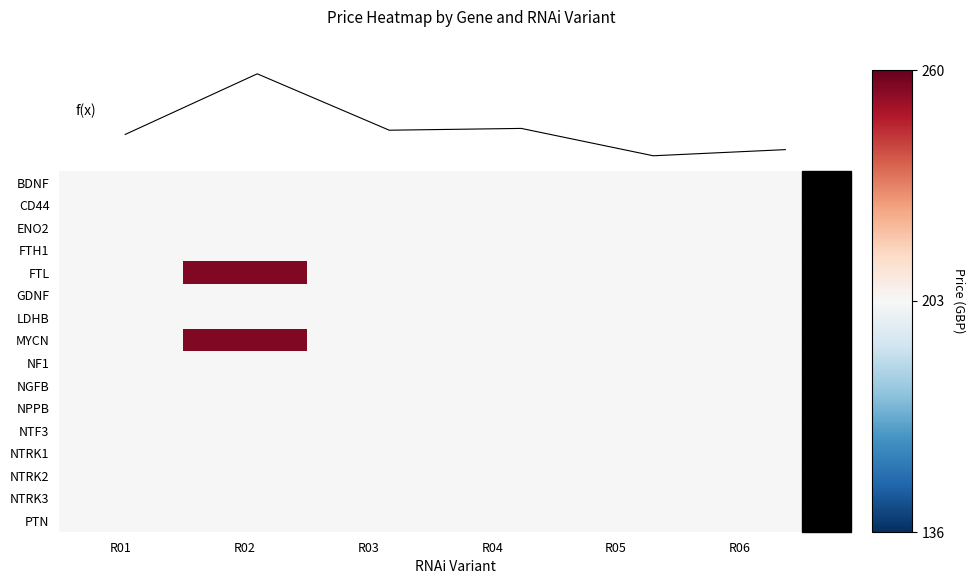

What is the difference between the highest and lowest values at R03?

1.5